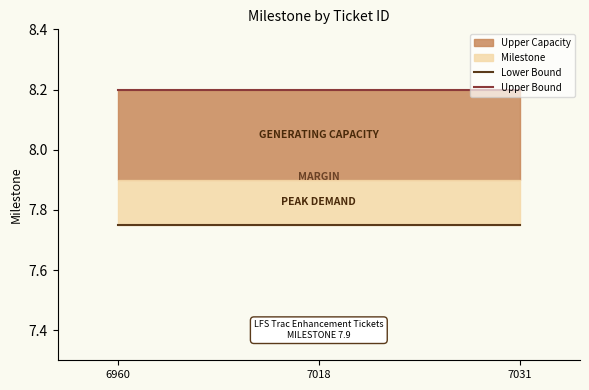

How many lines are shown in the chart?

2